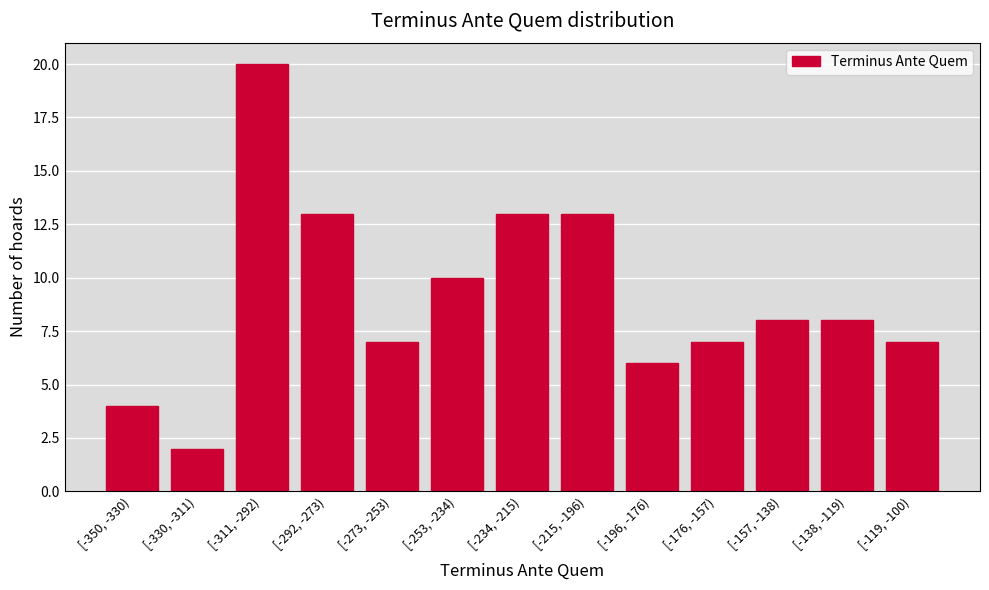

Reading left to right, what are all the values shown in this chart?

[-350, -330)=4	[-330, -311)=2	[-311, -292)=20	[-292, -273)=13	[-273, -253)=7	[-253, -234)=10	[-234, -215)=13	[-215, -196)=13	[-196, -176)=6	[-176, -157)=7	[-157, -138)=8	[-138, -119)=8	[-119, -100)=7